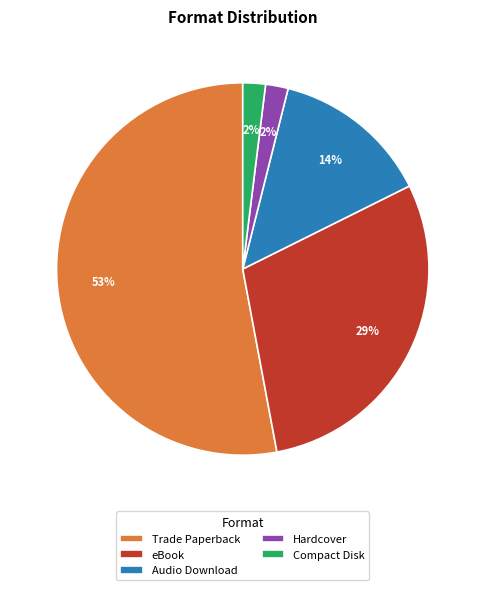

To the nearest percent, what is the combined percentage of Trade Paperback and Compact Disk?

55%